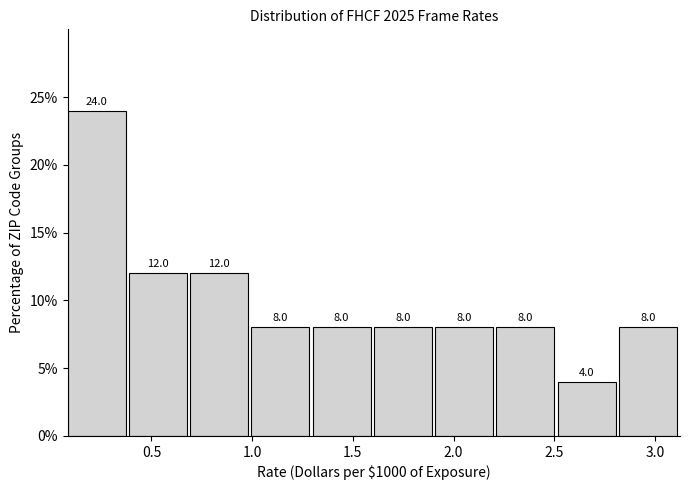

Reading left to right, transcribe this chart: for each bar, give the range it covers on the x-axis and its height. The bar edges are not printed on the chart, so give them approximately, as read against the axis.

0.1 to 0.4: 24.0
0.4 to 0.7: 12.0
0.7 to 1.0: 12.0
1.0 to 1.3: 8.0
1.3 to 1.6: 8.0
1.6 to 1.9: 8.0
1.9 to 2.2: 8.0
2.2 to 2.5: 8.0
2.5 to 2.8: 4.0
2.8 to 3.1: 8.0